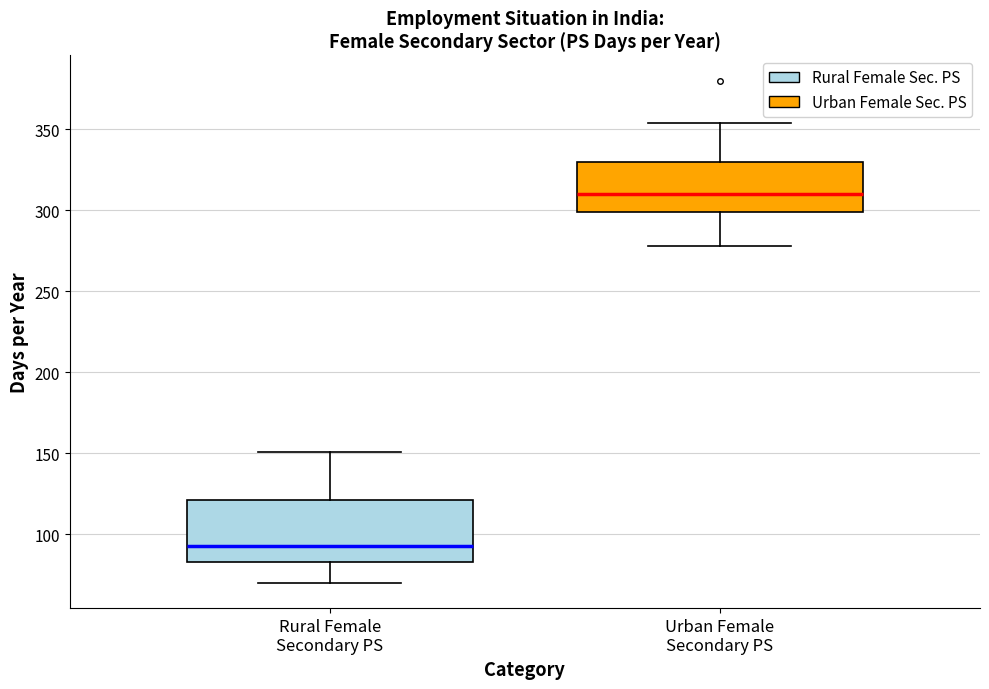

Which box has the lowest median line?

Rural Female Secondary PS